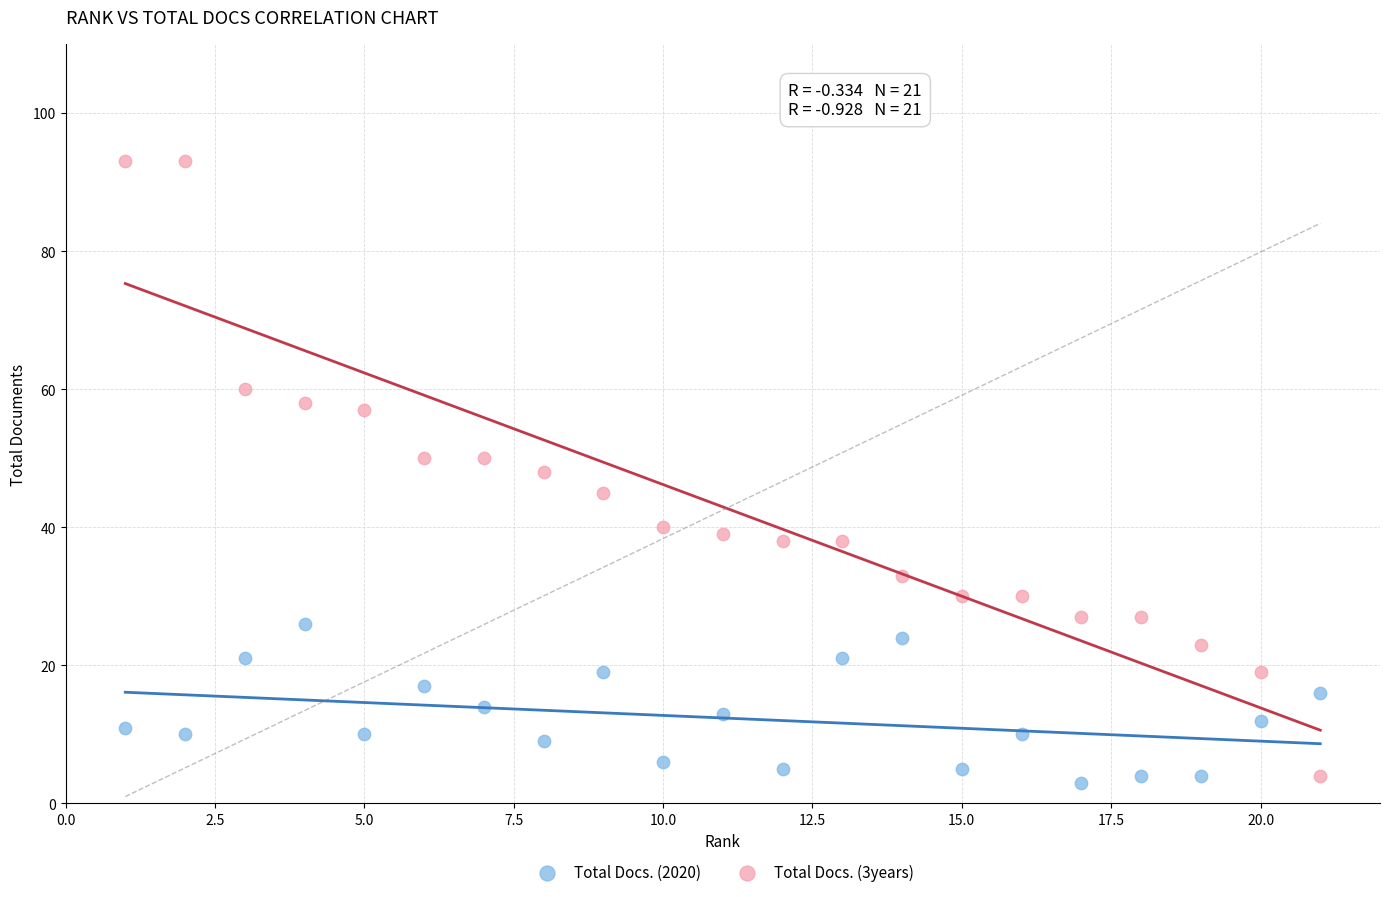

What is the X range (max minus min) for the scatter plot?

20